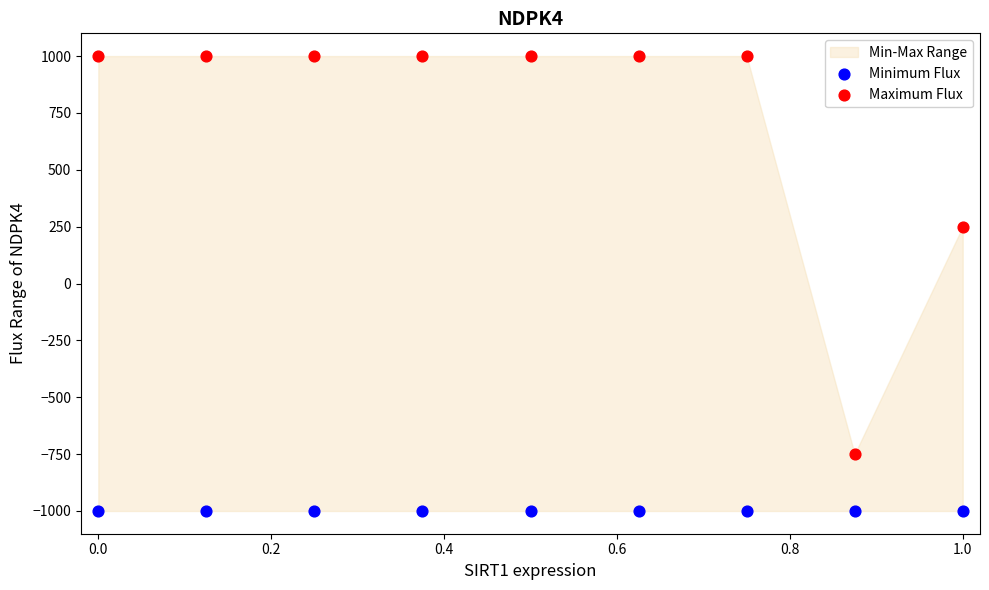

In the Maximum Flux series, what Y value is closest to 125?

250